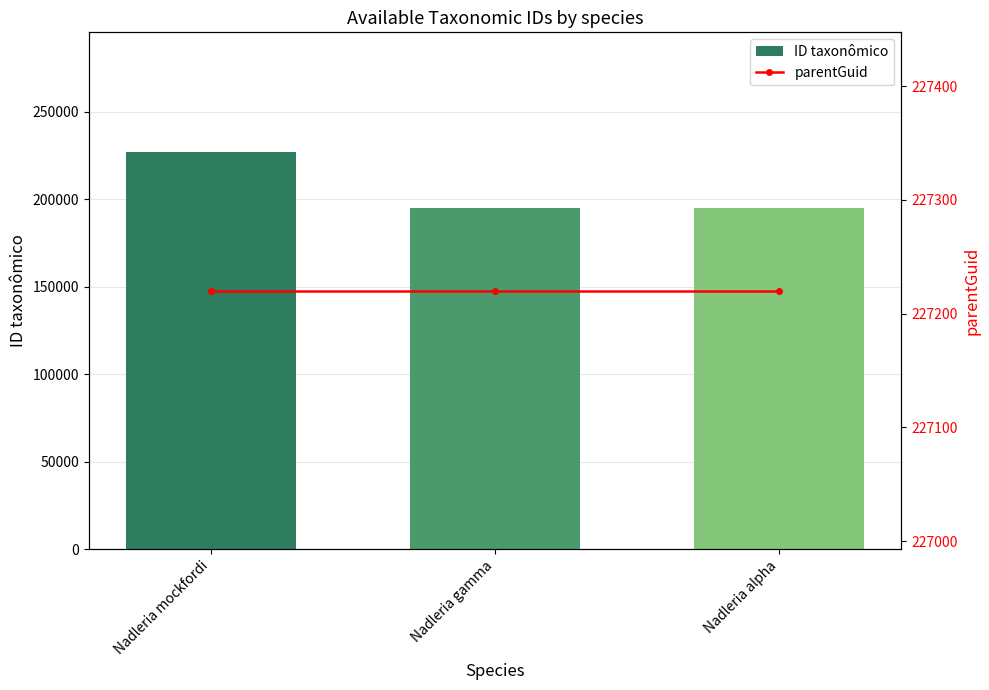

What is the maximum value shown in the chart?

227220